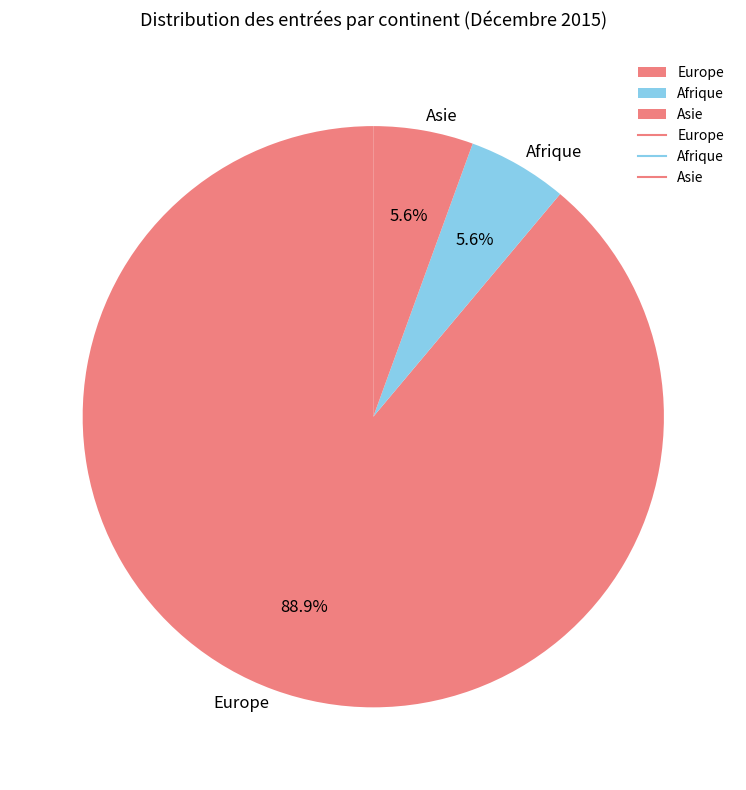

Does Asie account for over 50% of the chart?

No